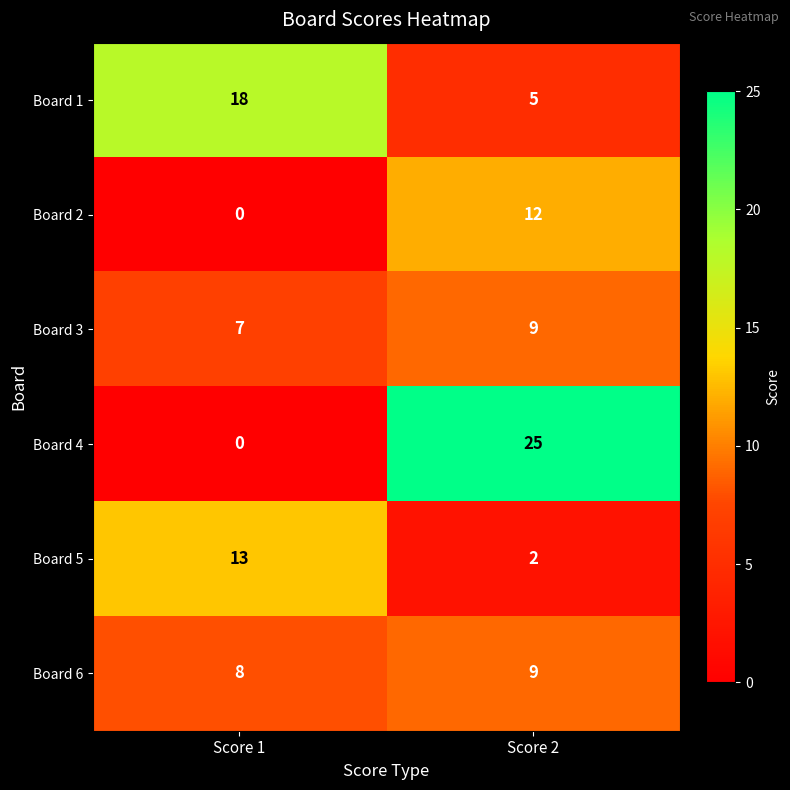

How many distinct data groups are displayed?

6